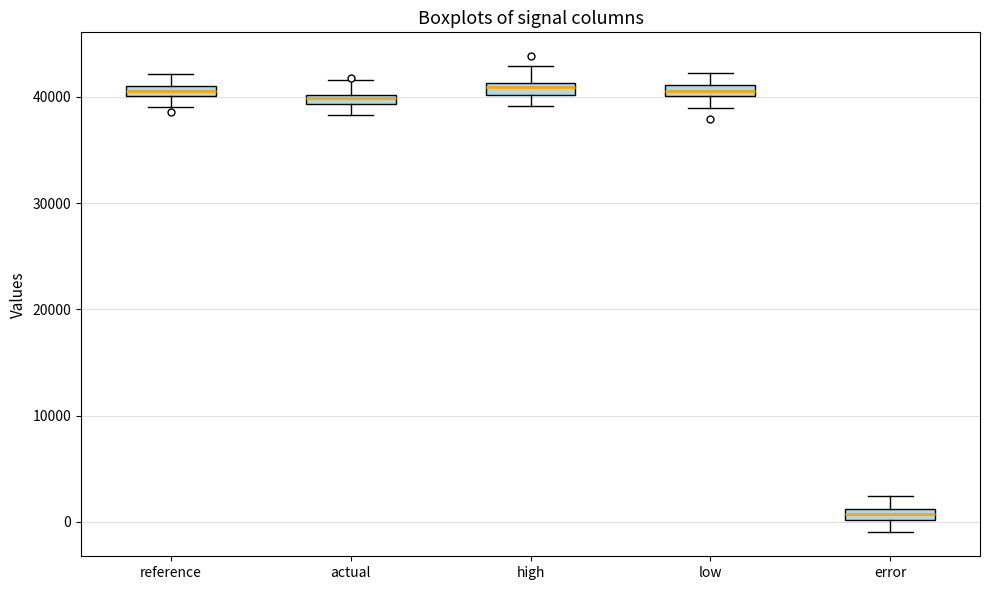

Which box's median line is the lowest?

error